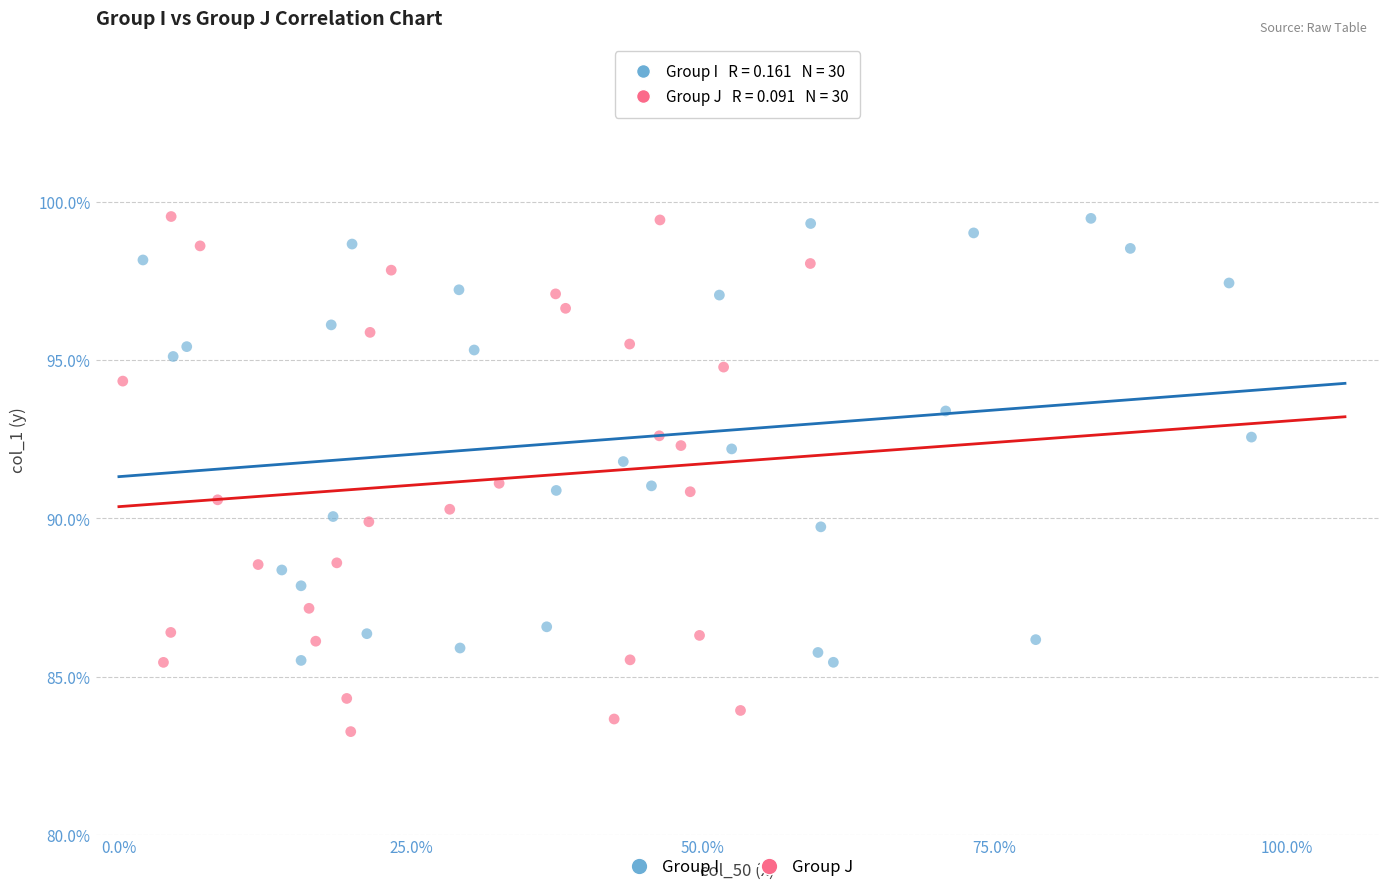

What are all the series names shown in the legend?

Group I, Group J